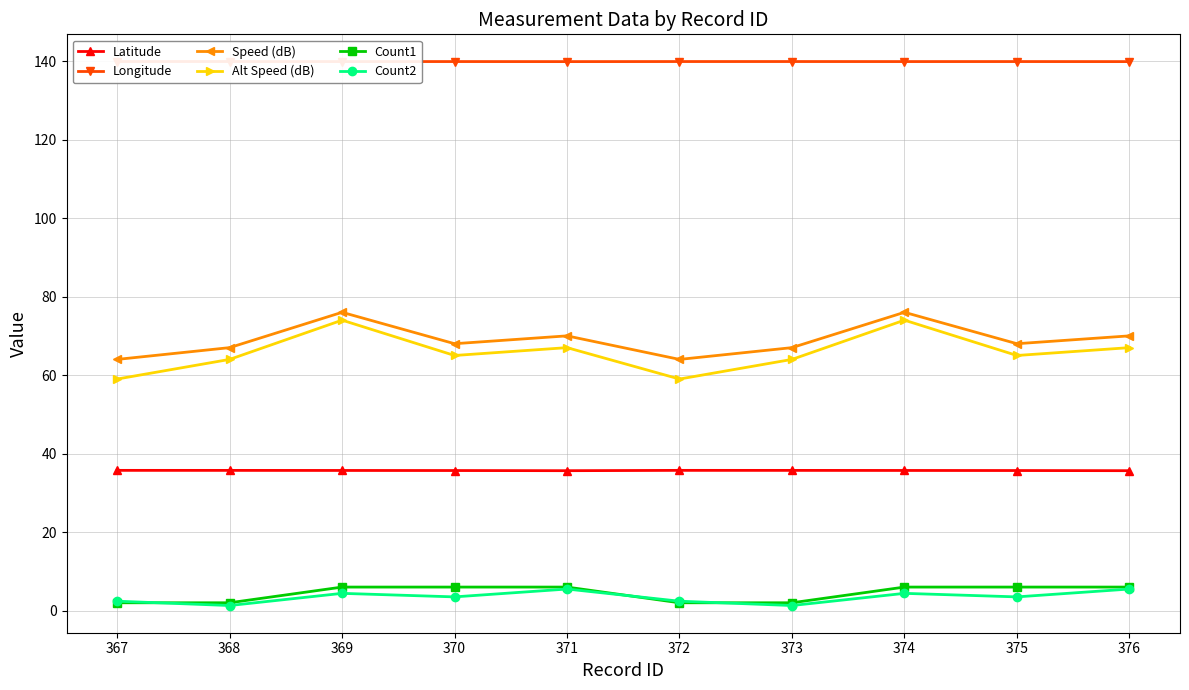

At how many categories does at least one series exceed 50?

10